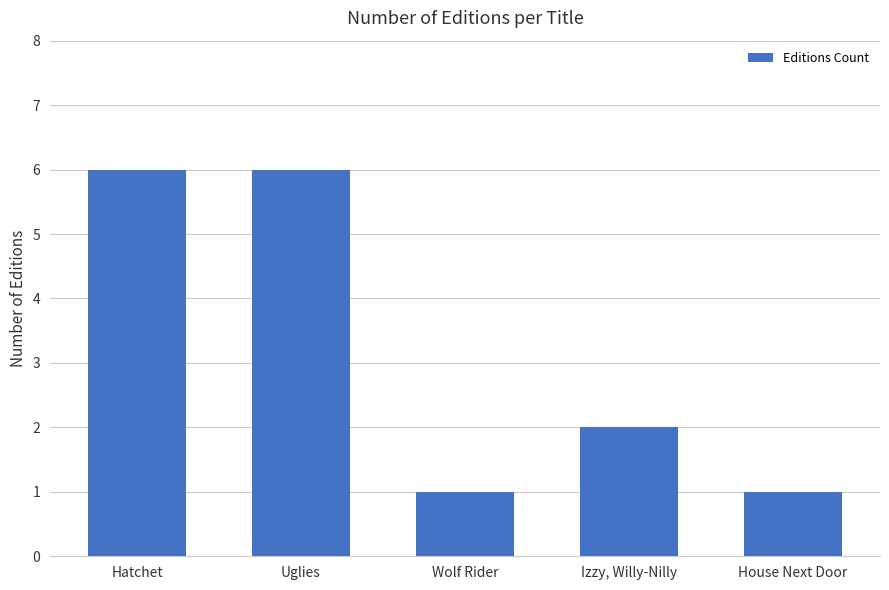

How many values are between 1 and 6?

5